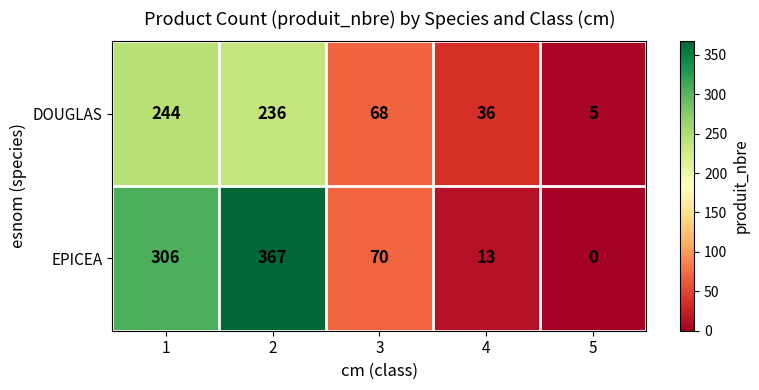

List the labels in order of EPICEA value, largest first.

2, 1, 3, 4, 5